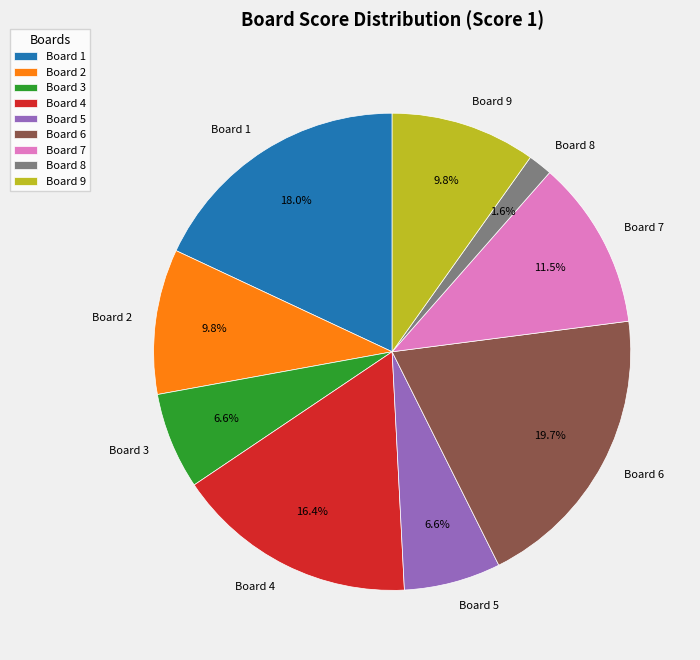

To the nearest percent, what portion does Board 5 represent?

7%